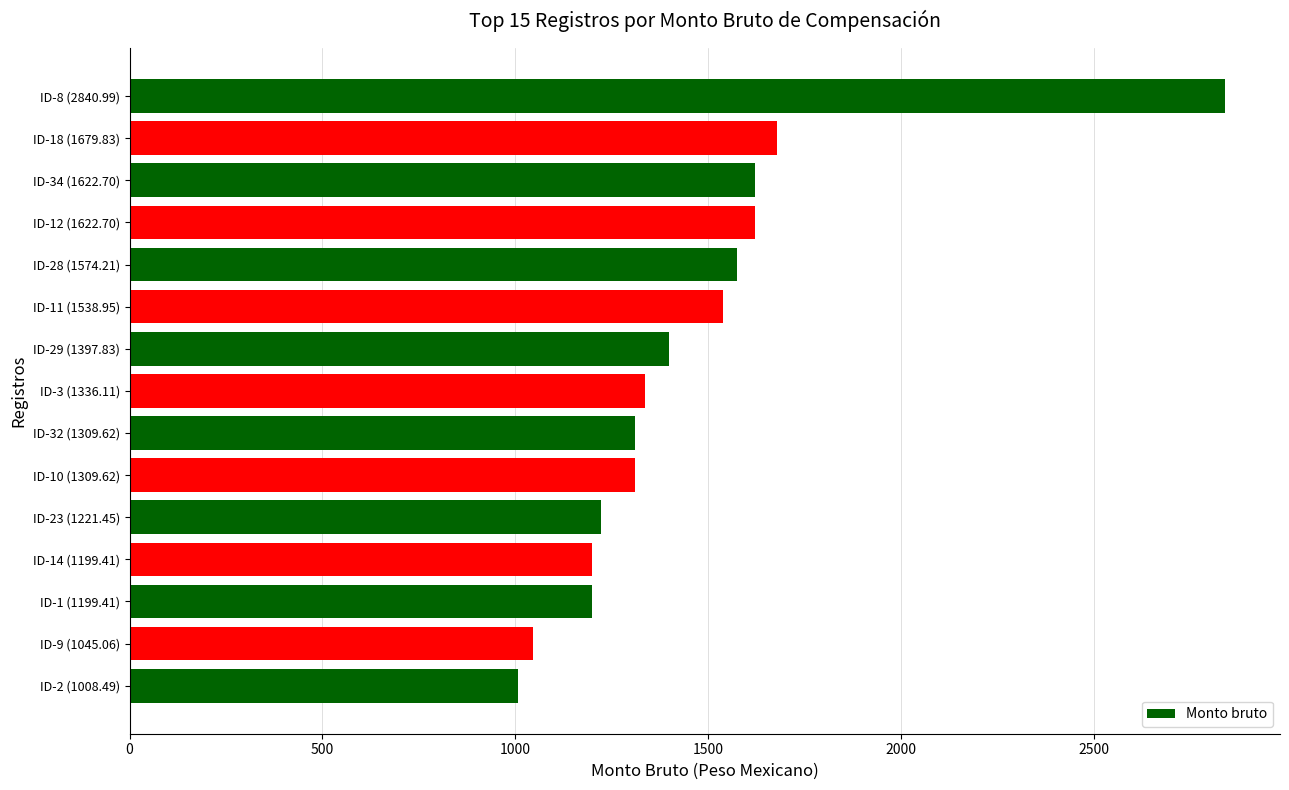

What is the difference between the second highest and second lowest values?

634.8